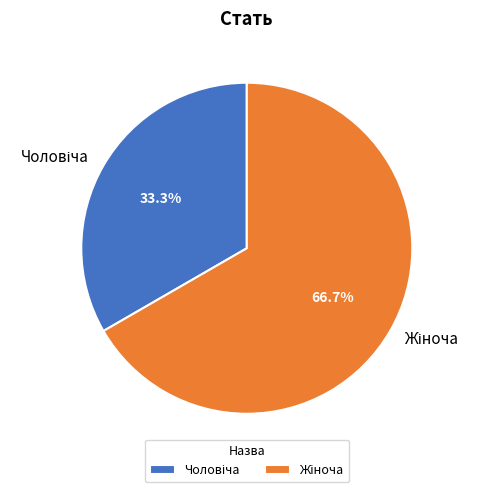

Is there any slice that represents more than half of the pie?

Yes